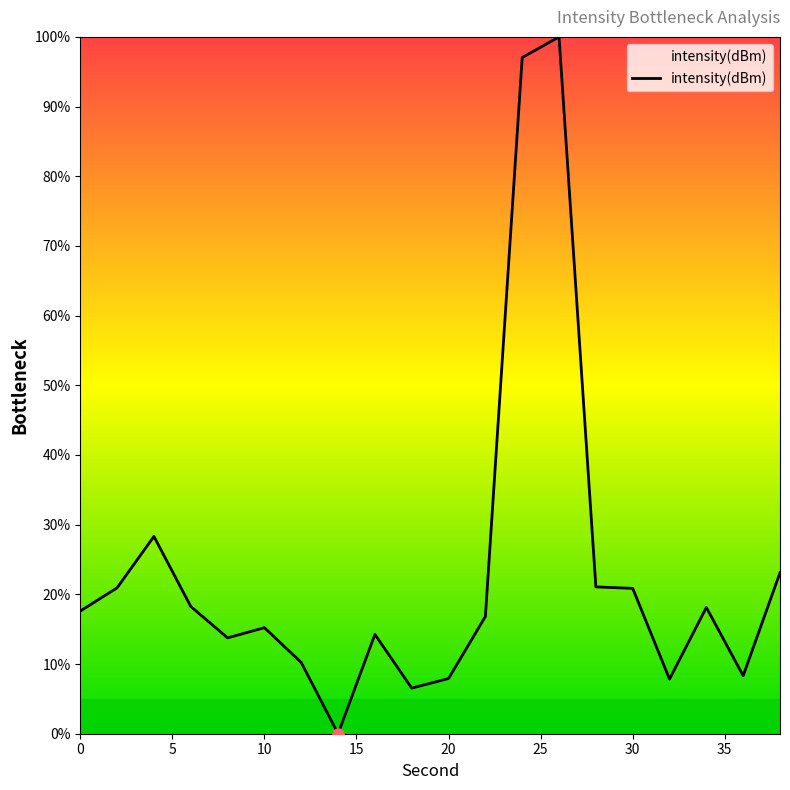

What is the difference between the maximum and minimum values?

100.0